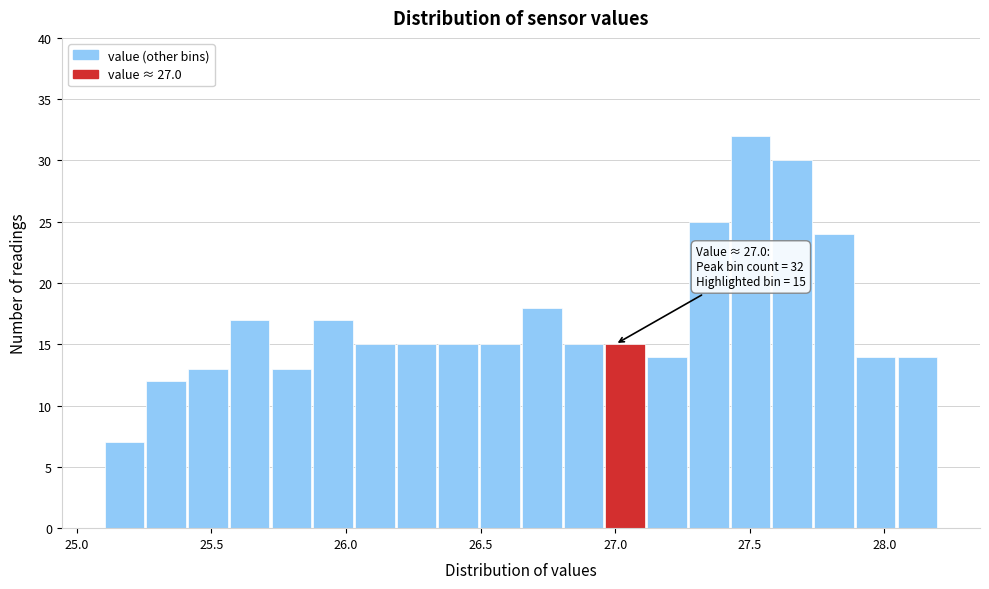

Read against the x-axis, roughly where is the centre of the tallest bar?

27.50